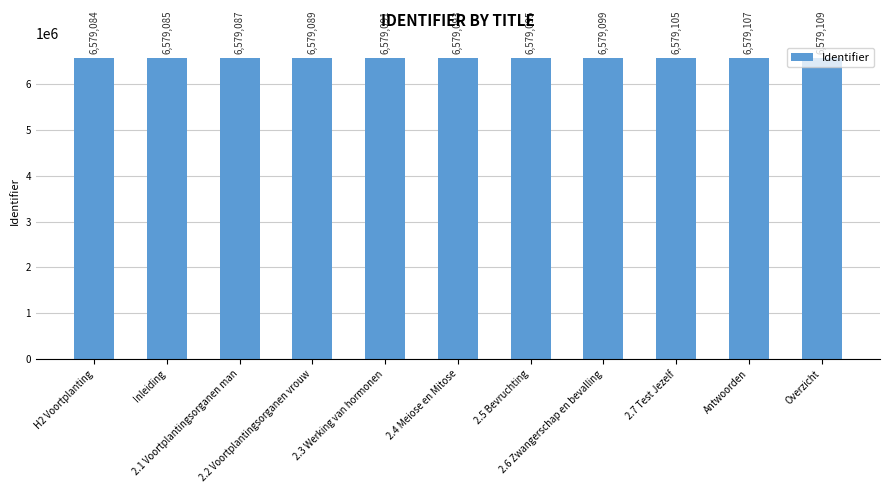

What is the difference between the second highest and minimum values?

23